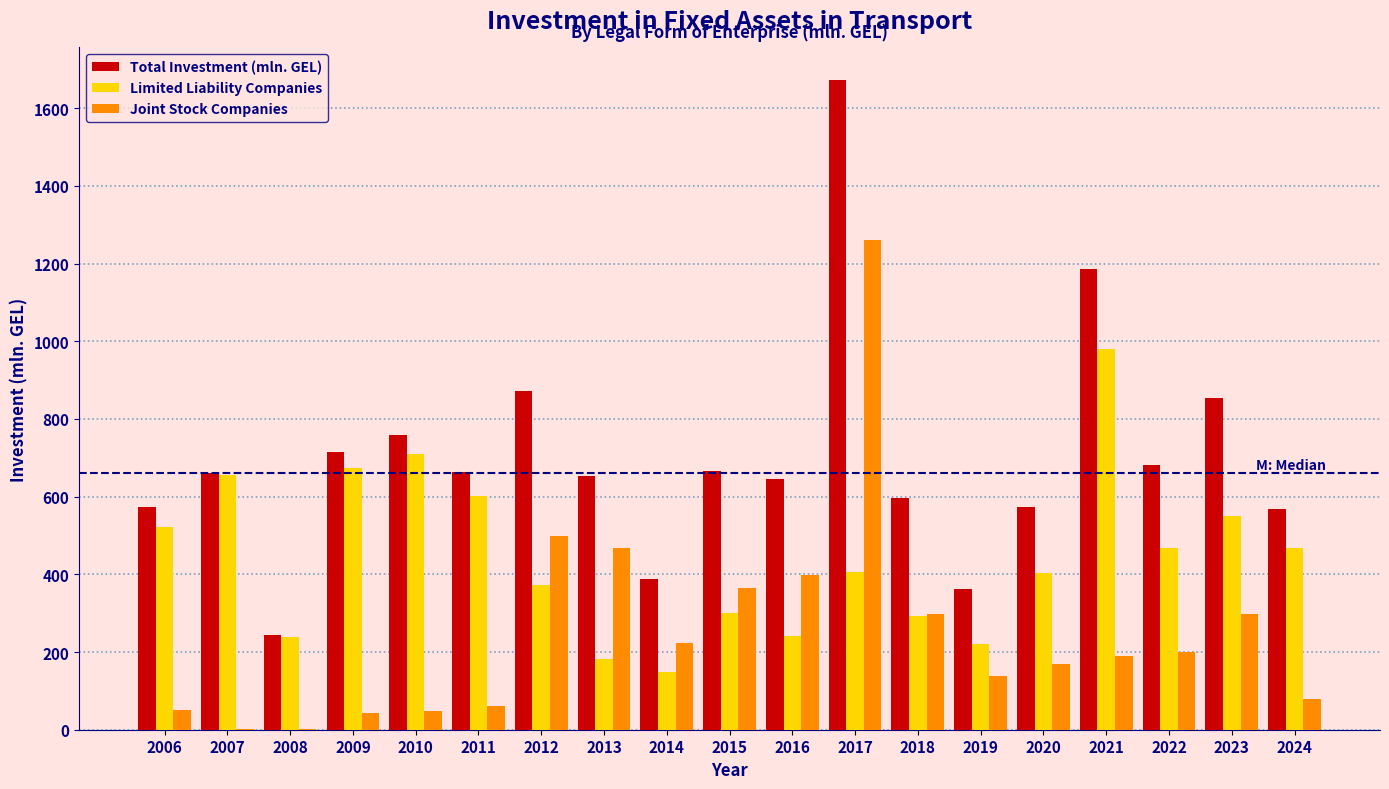

What is the approximate value of Total Investment (mln. GEL) at 2019?

362.0